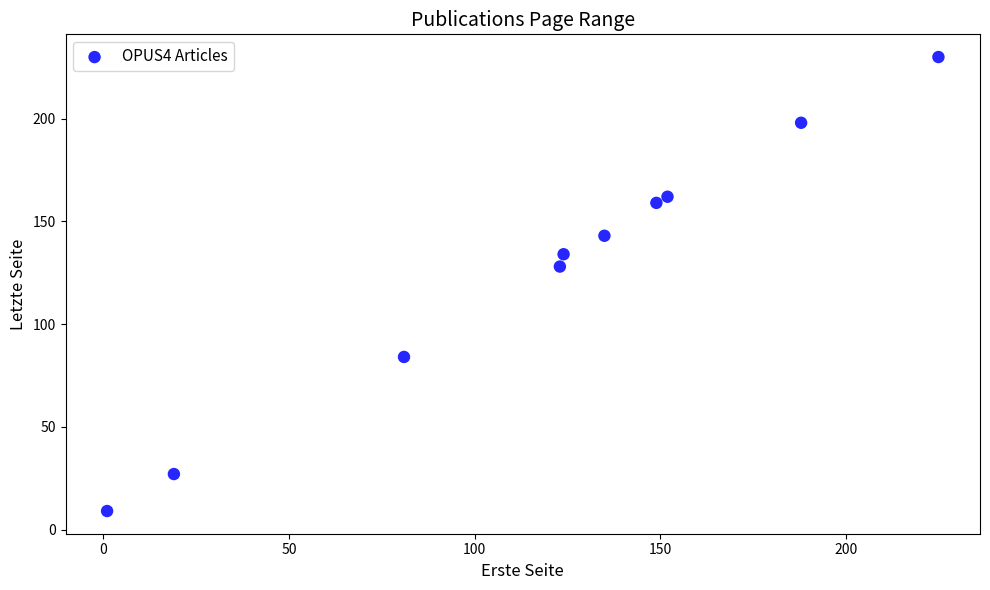

What Y value in the scatter plot is closest to 119?

128